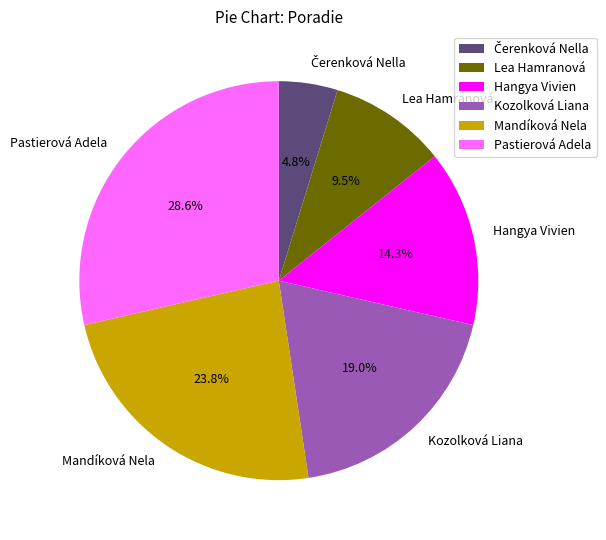

To the nearest percent, what is the average slice percentage?

17%